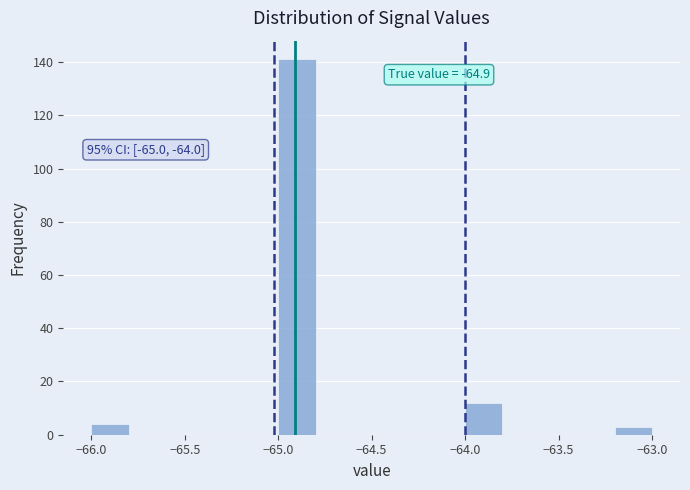

Over which range of the x-axis is the bar tallest?

-65.0 to -64.8